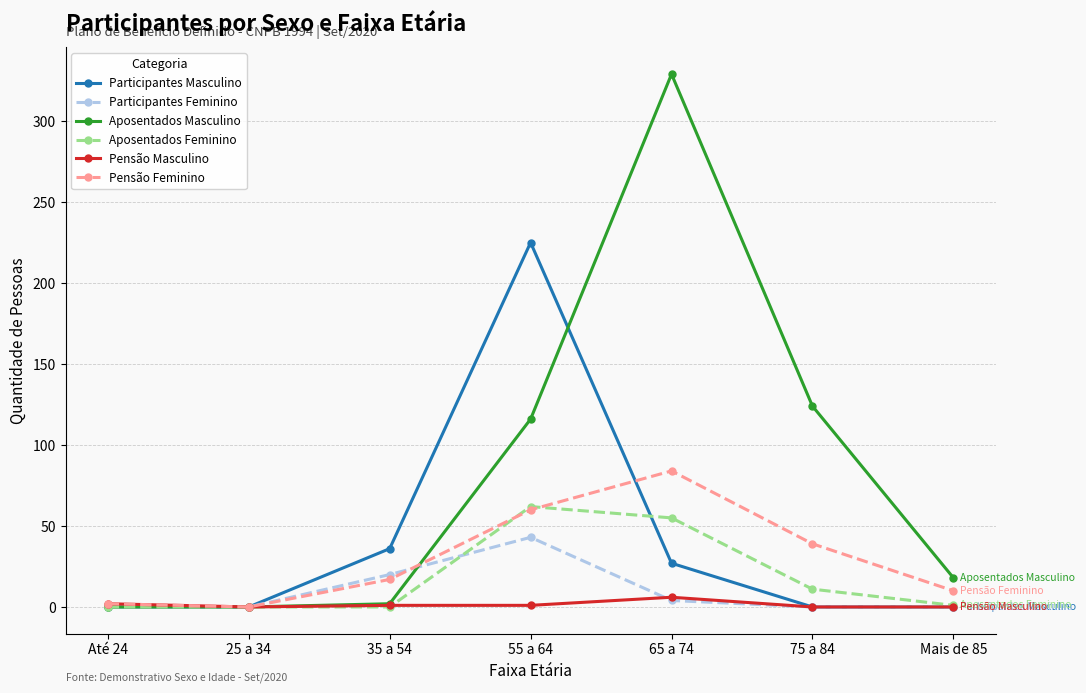

What is the total value across all series at 75 a 84?

174